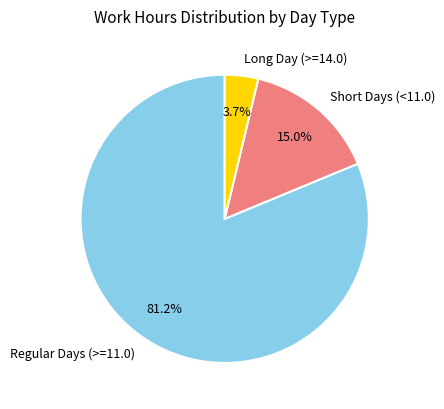

Which category has the smallest portion of the pie?

Long Day (>=14.0)